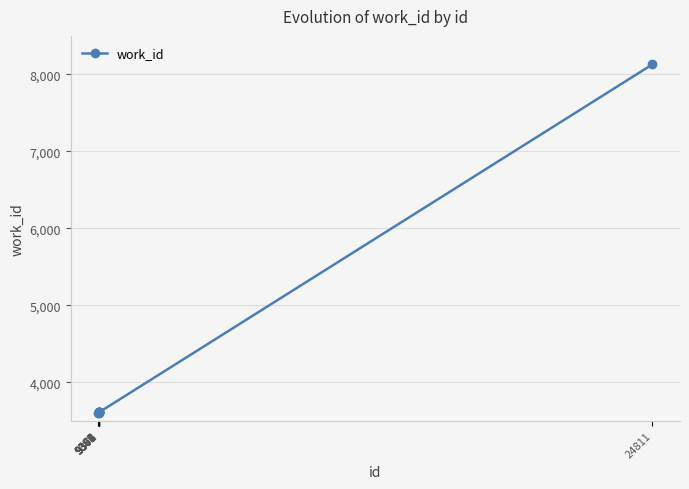

What is the value of the 1st point from the left?

3608